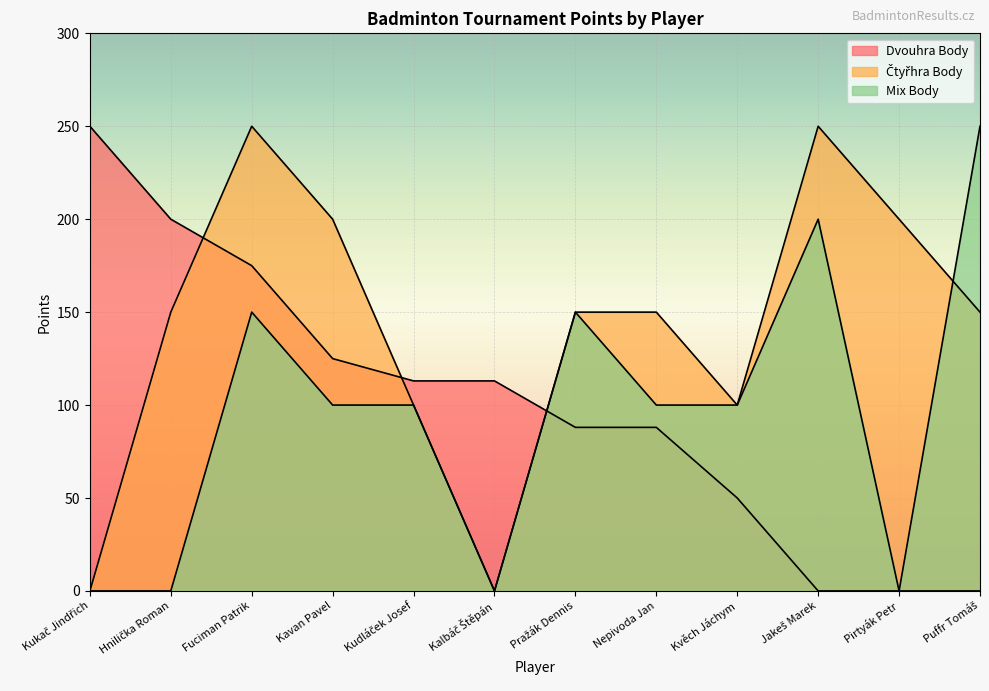

How many lines are shown in the chart?

3